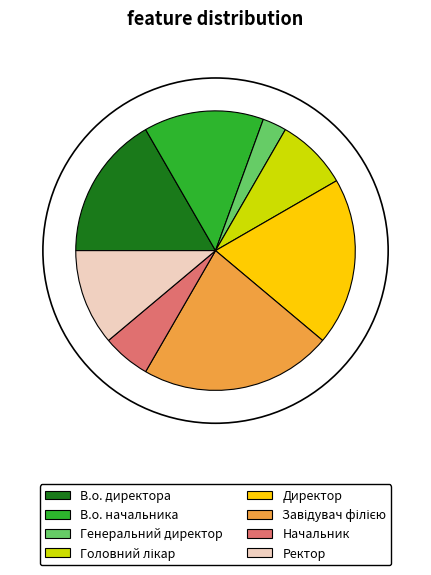

Which category has the smallest portion of the pie?

Генеральний директор